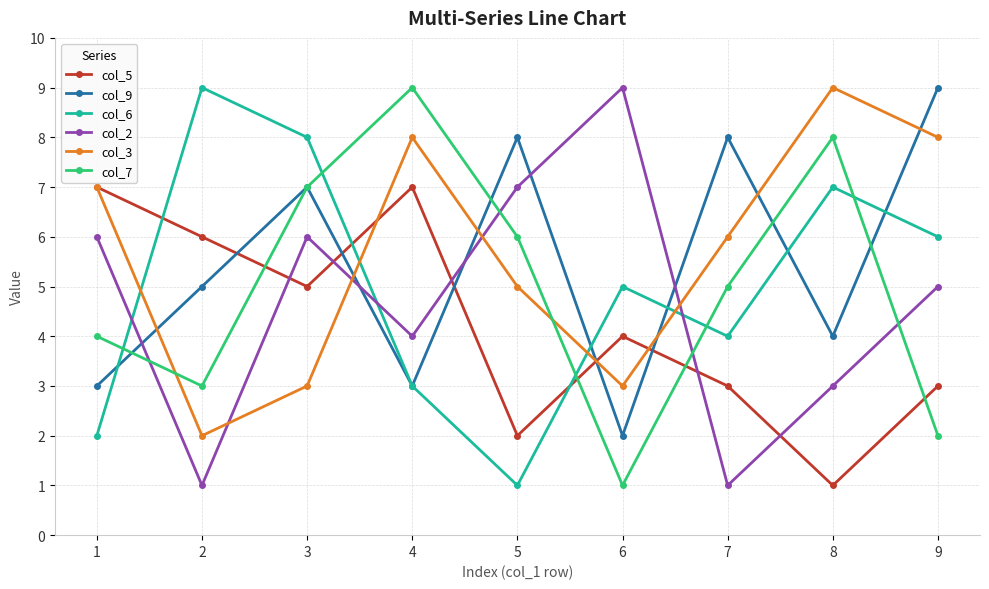

Reading left to right, extract all data points from this chart.

col_5: 7	6	5	7	2	4	3	1	3
col_9: 3	5	7	3	8	2	8	4	9
col_6: 2	9	8	3	1	5	4	7	6
col_2: 6	1	6	4	7	9	1	3	5
col_3: 7	2	3	8	5	3	6	9	8
col_7: 4	3	7	9	6	1	5	8	2